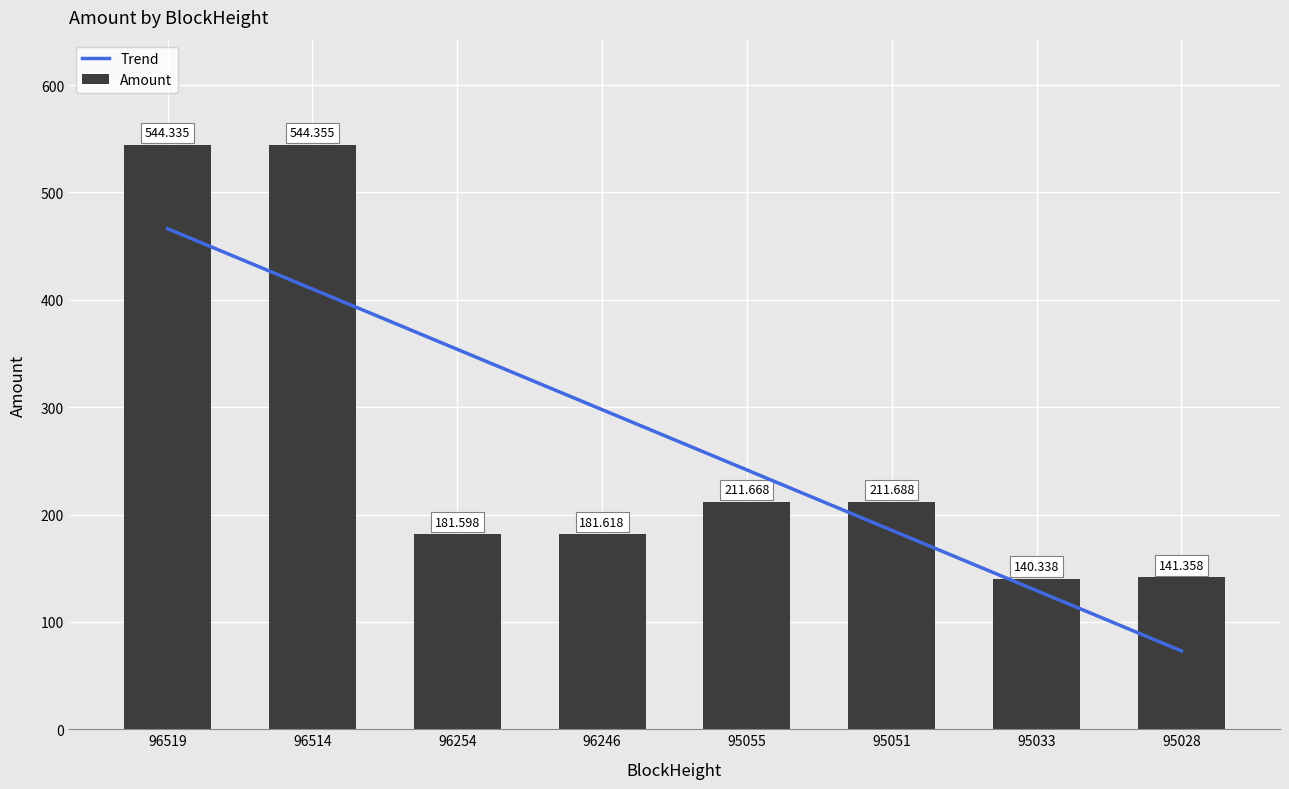

What is the approximate value at 95055?

211.7